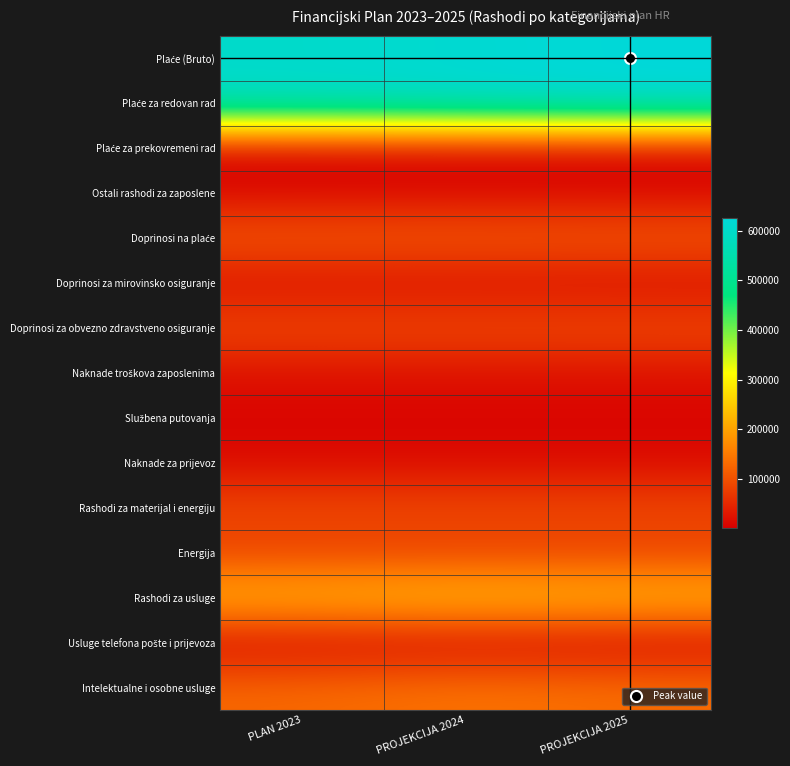

What is the total value across all series at PROJEKCIJA 2025?

2096820